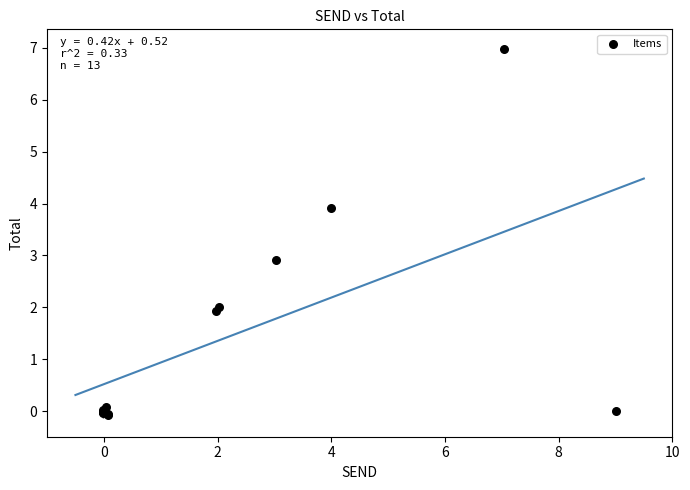

What Y value in the scatter plot is closest to 3?

2.9